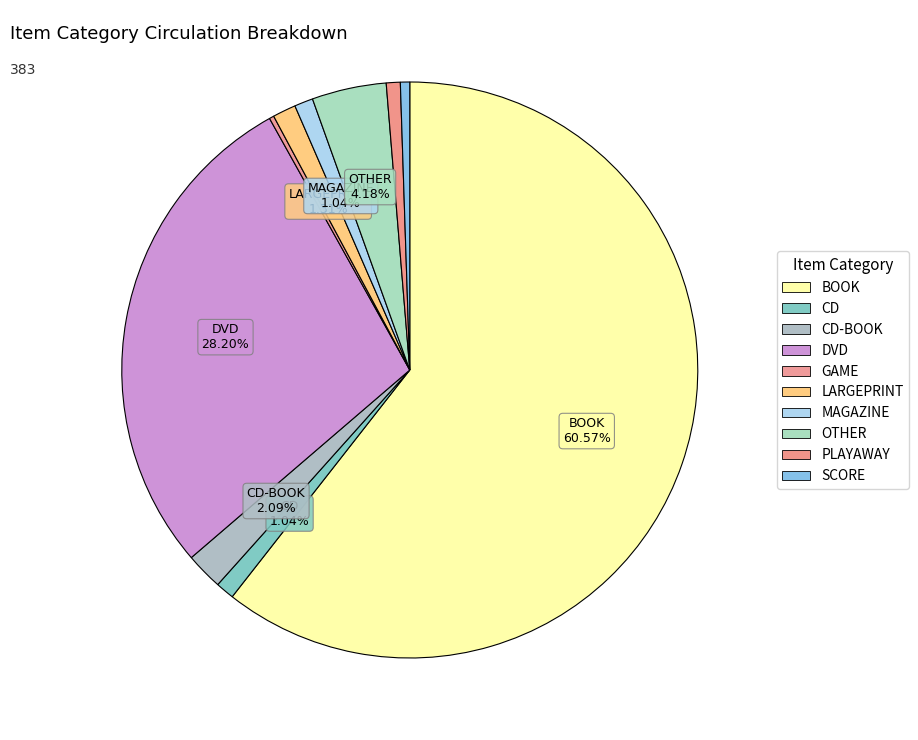

How many slices are in this pie chart?

10